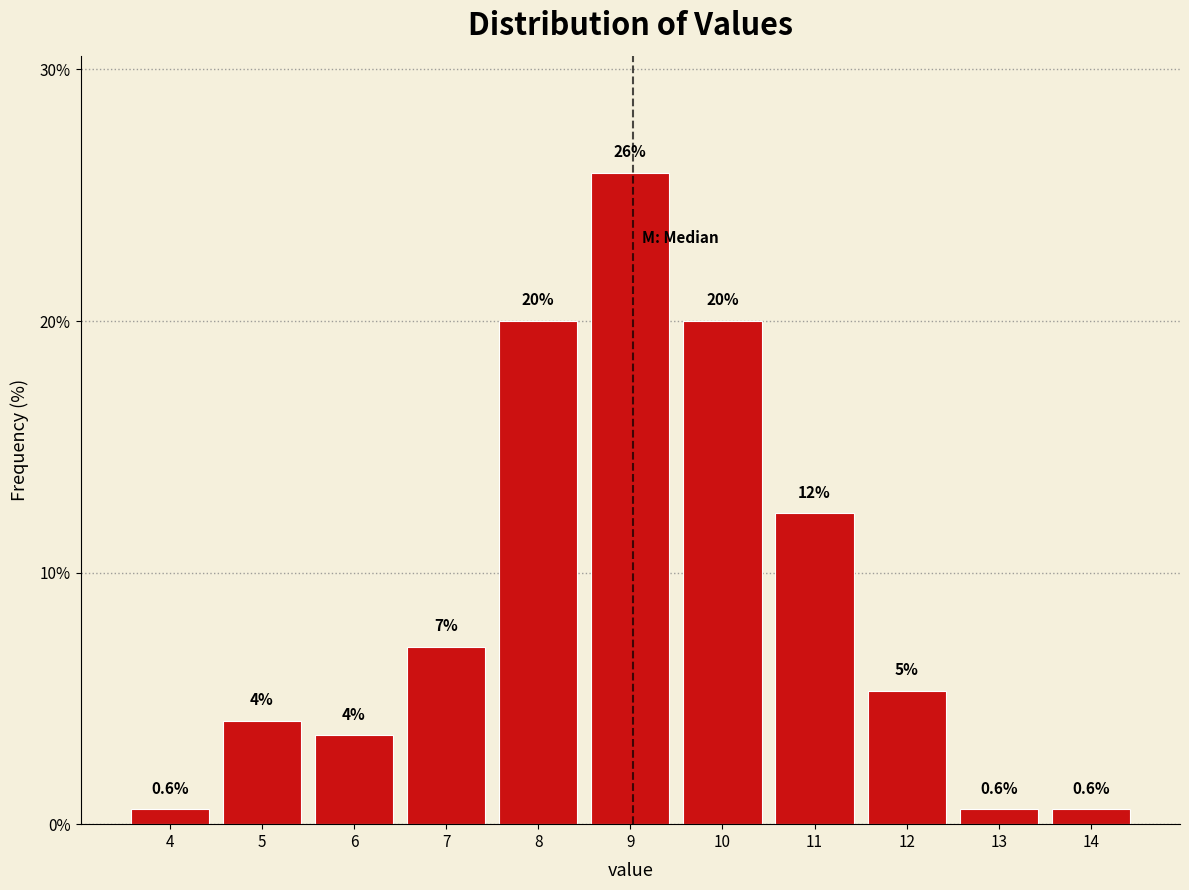

What is the maximum value shown in the chart?

25.9